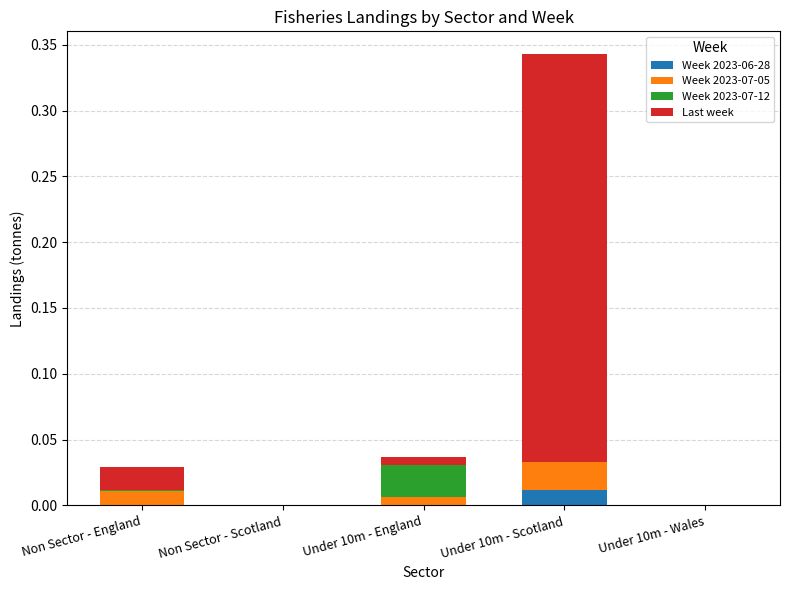

True or false: Week 2023-06-28 has a value of 0.0 at Under 10m - Scotland.

True